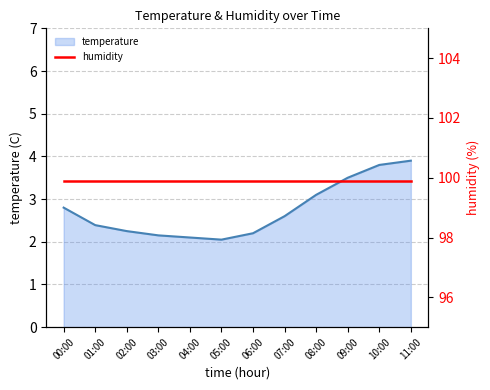

True or false: the data shows 2.6 at 07:00.

True